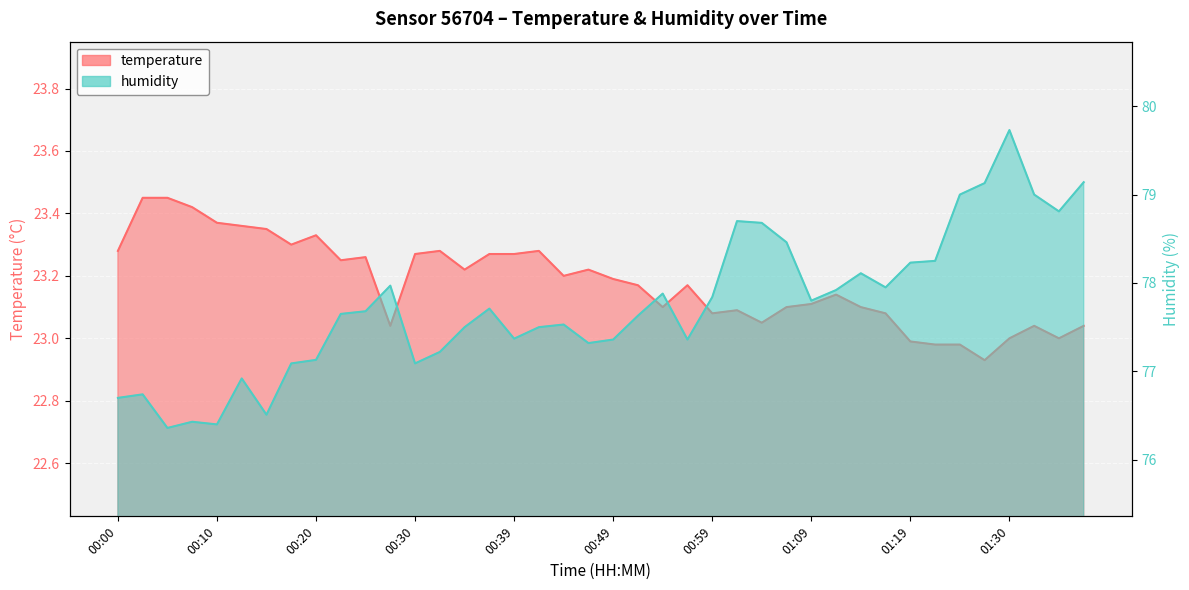

What is the difference between the humidity values at 00:22 and 01:33?

1.3